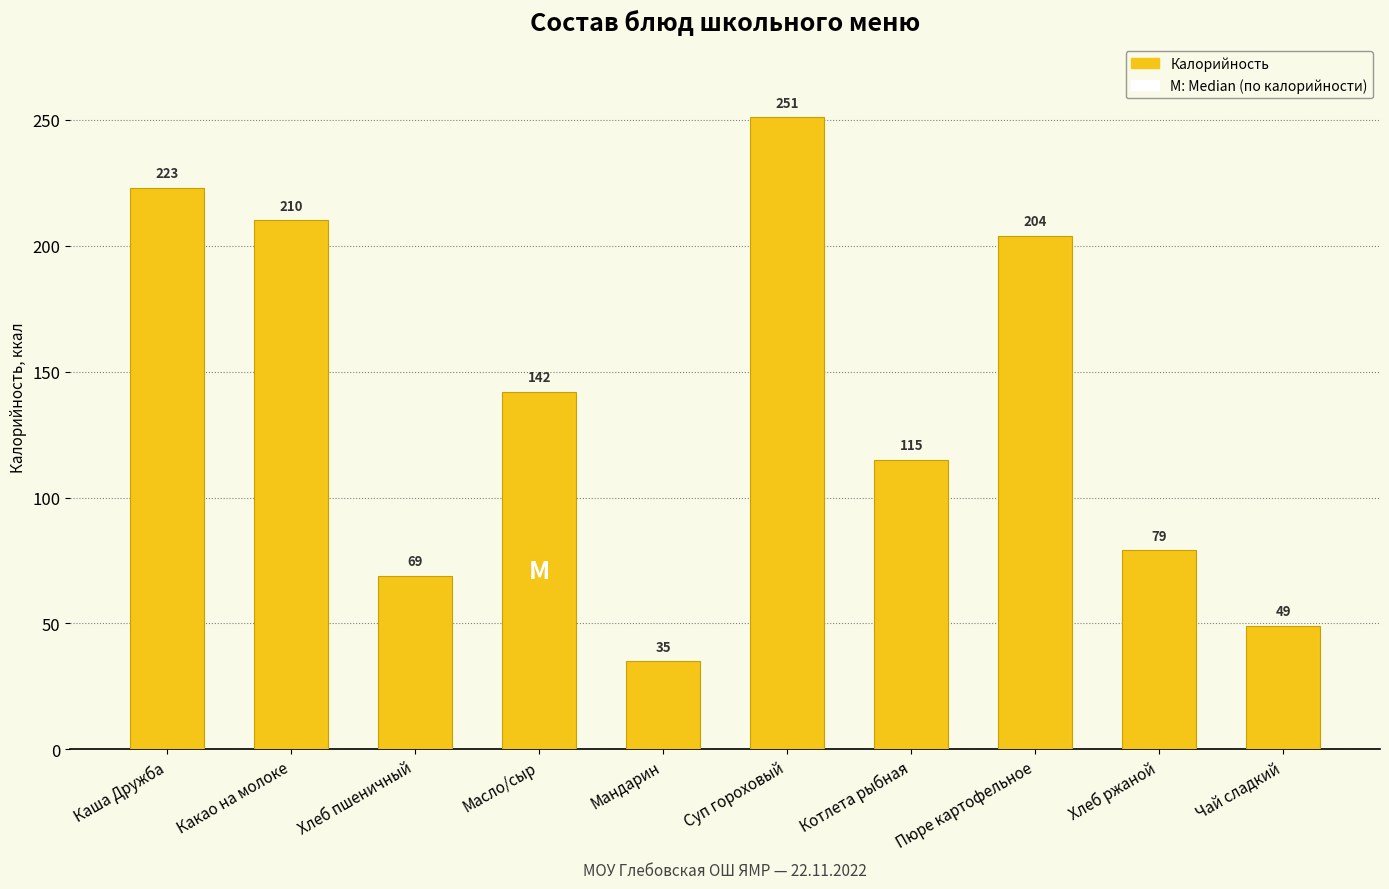

Rank the categories by value from lowest to highest.

Мандарин, Чай сладкий, Хлеб пшеничный, Хлеб ржаной, Котлета рыбная, Масло/сыр, Пюре картофельное, Какао на молоке, Каша Дружба, Суп гороховый